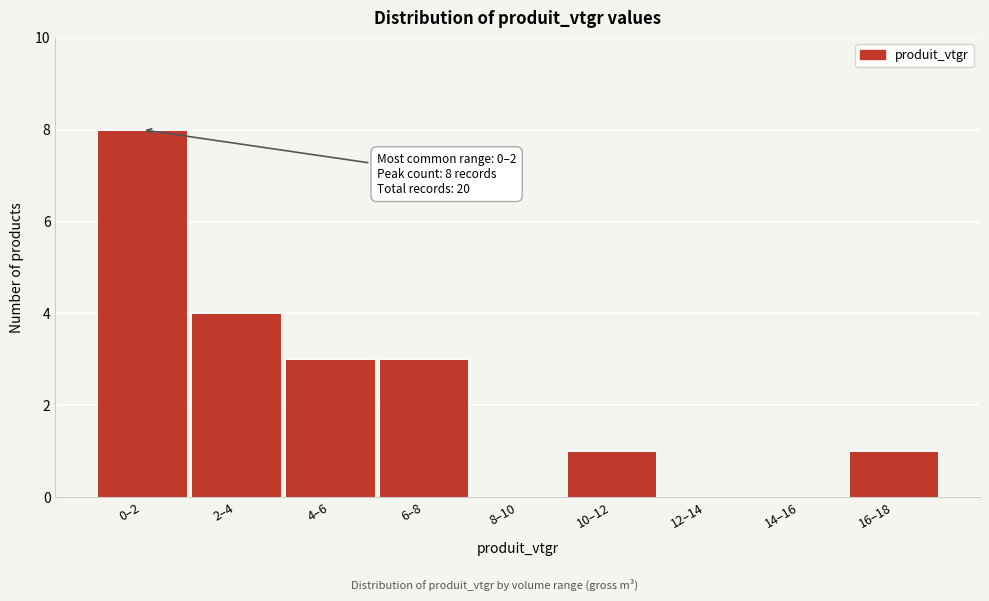

Reading right to left, what are all the values shown in this chart?

16–18=1	14–16=0	12–14=0	10–12=1	8–10=0	6–8=3	4–6=3	2–4=4	0–2=8